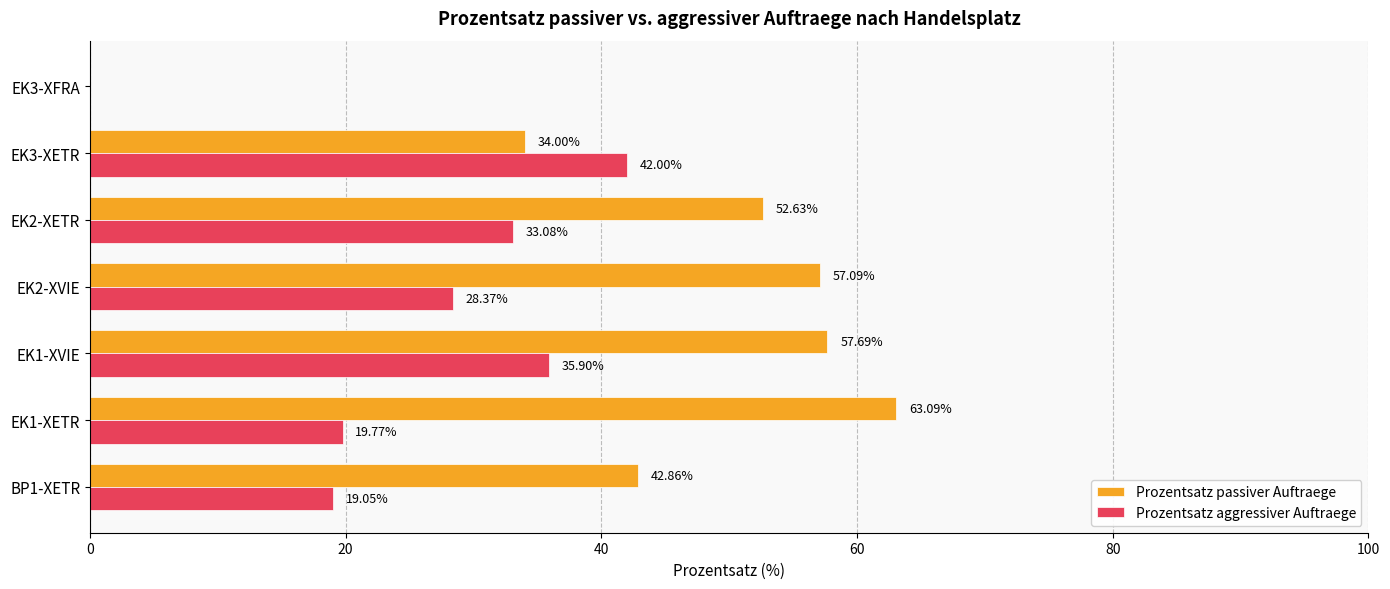

What is the maximum value shown in the chart?

63.1